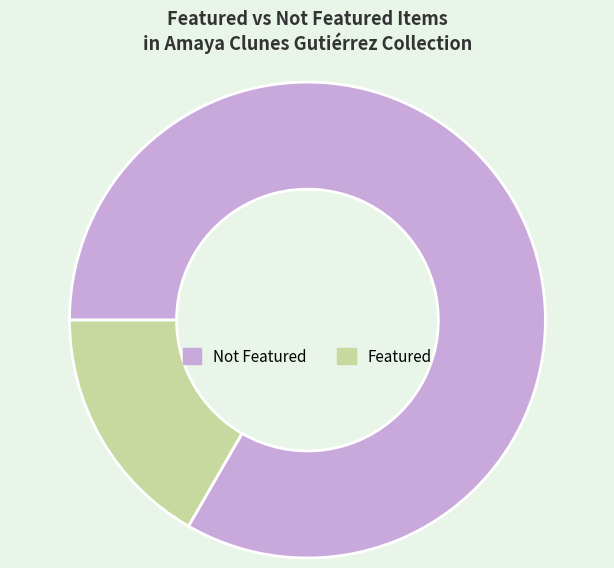

Rank the categories by value from lowest to highest.

Featured, Not Featured